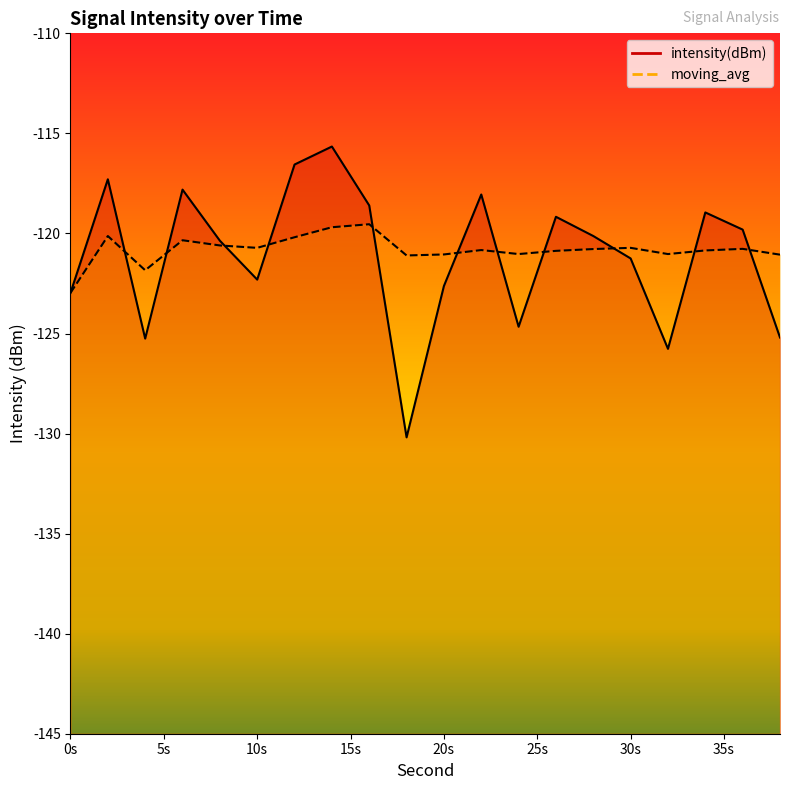

How many lines are shown in the chart?

2